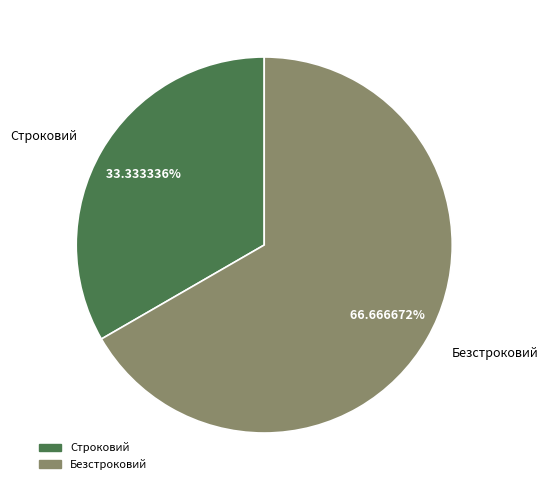

Approximately how many times larger is the value at Строковий compared to Безстроковий?

0.5